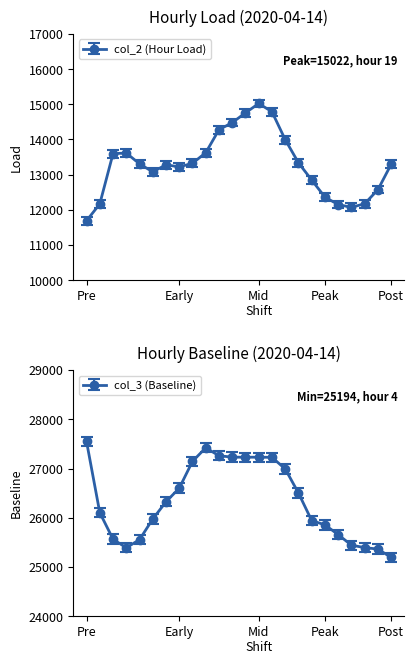

How many values in the col_3 (Baseline) series exceed 26325?

11